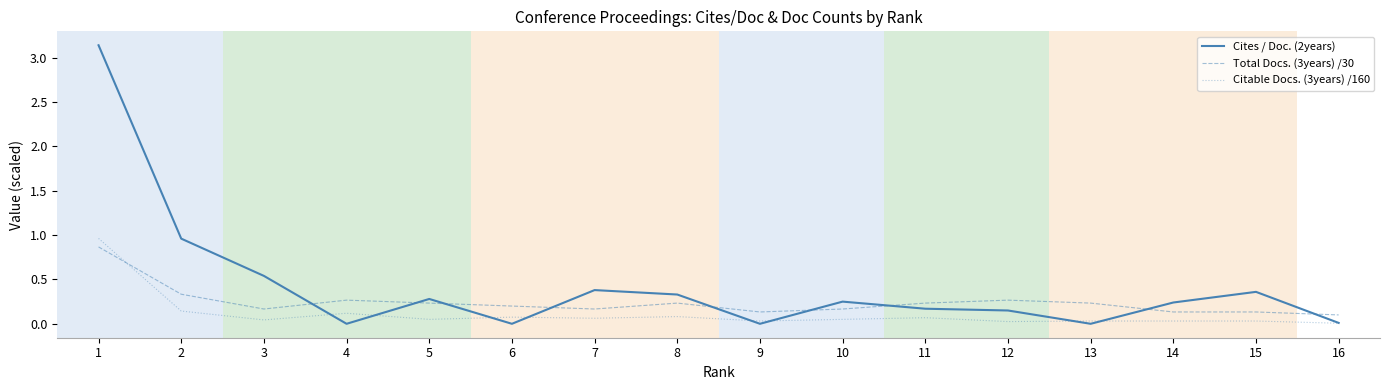

Where is Cites / Doc. (2years) nearest to the value 1?

2